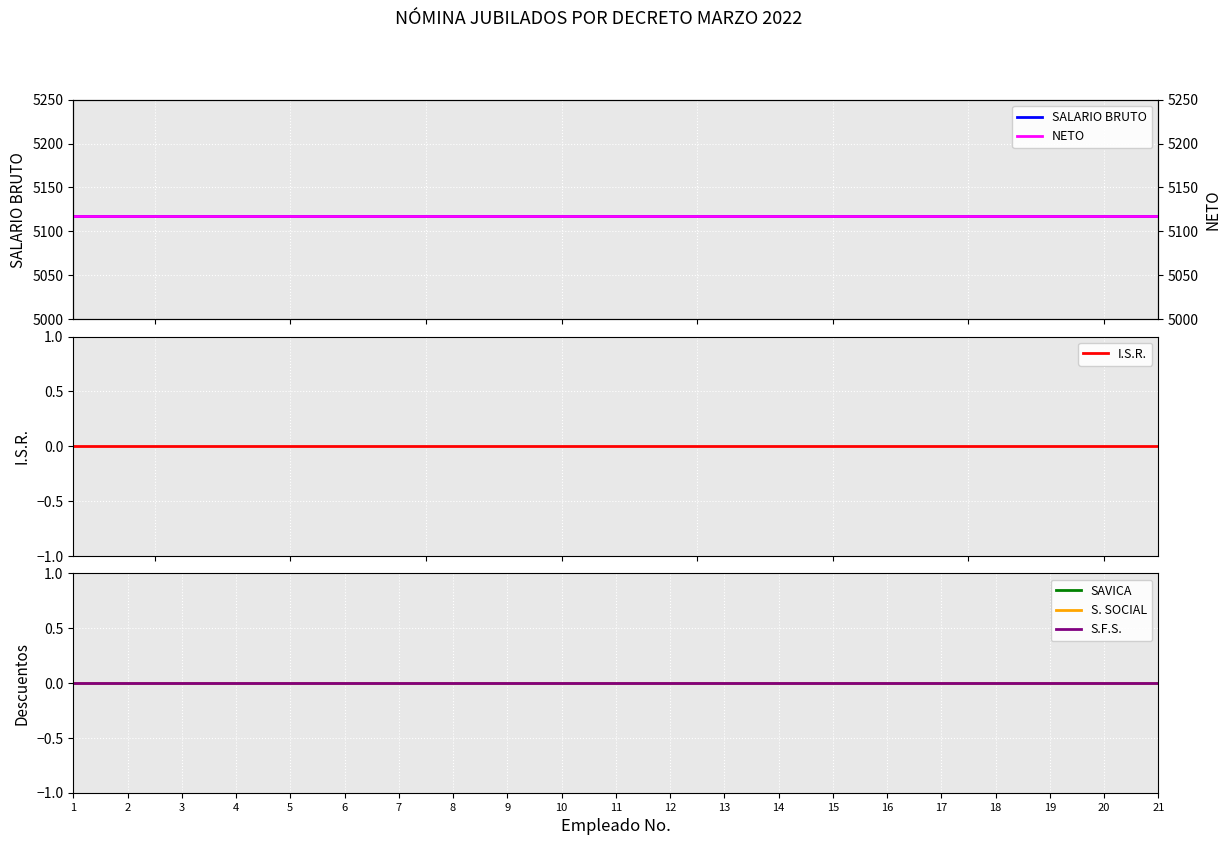

Which has a higher value, 11 or 13?

11